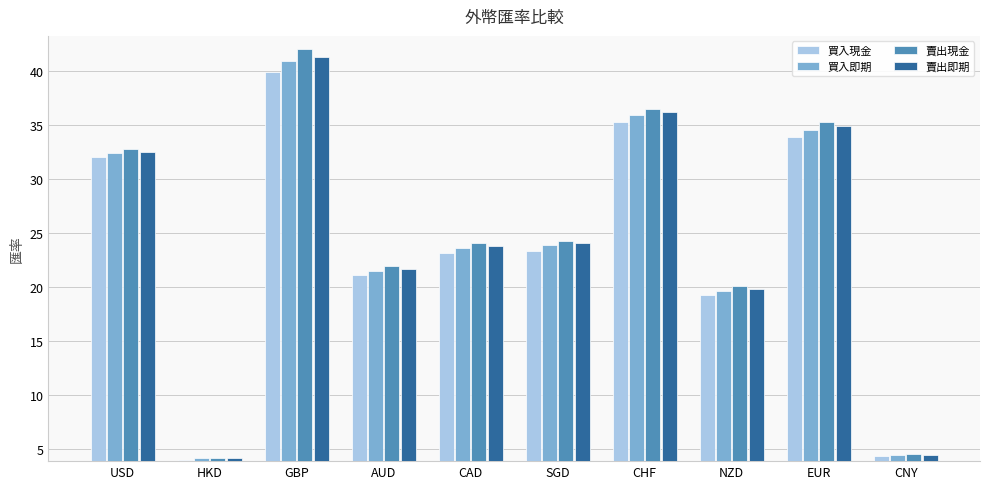

The value of 買入現金 at CNY is 7.8. True or false?

False